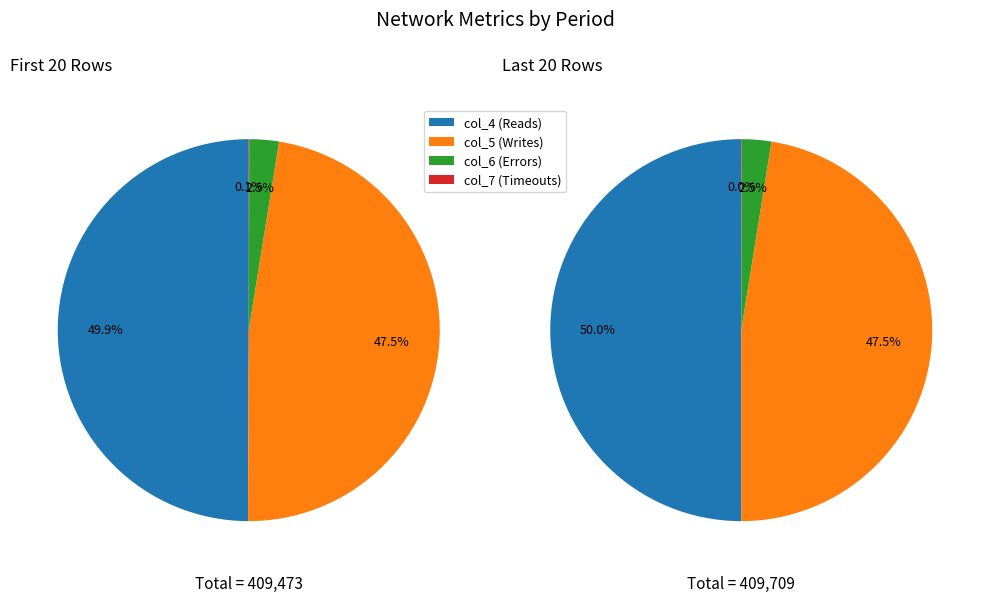

Is it true that 24 is 2% of the pie?

True